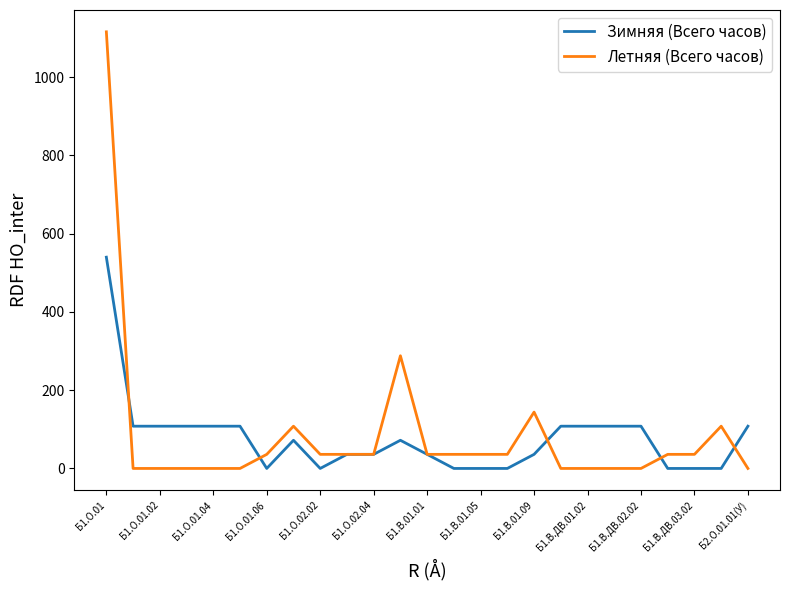

What is the highest value of the Зимняя (Всего часов) series?

540